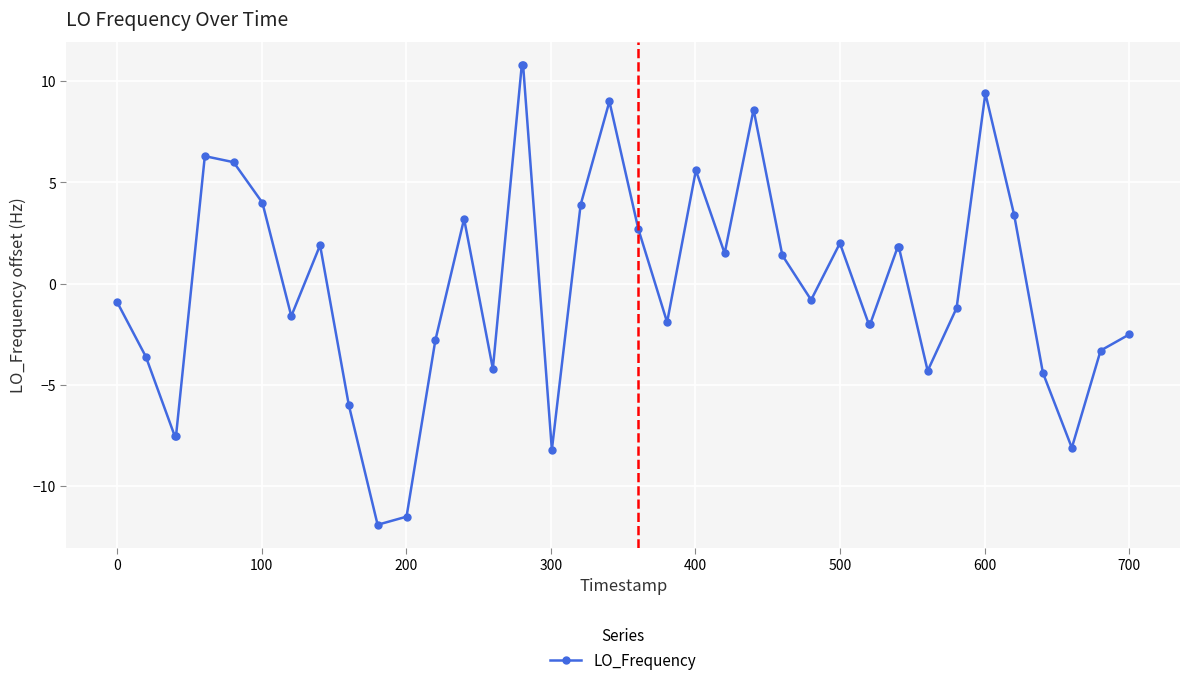

What is the difference between the second highest and second lowest values?

22.3